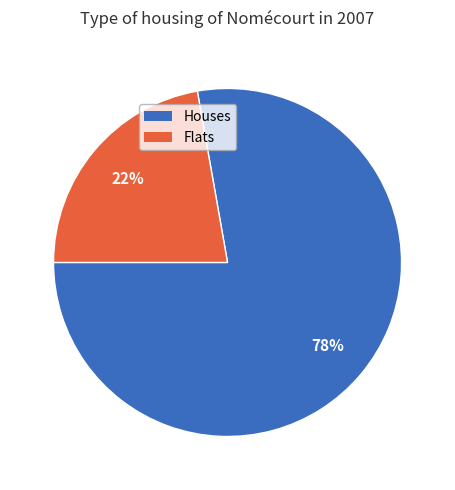

What is the largest slice in the pie chart?

Houses